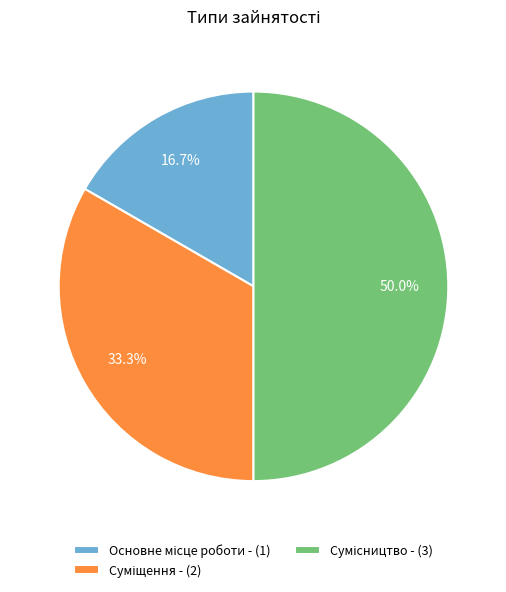

How many segments does this pie chart have?

3